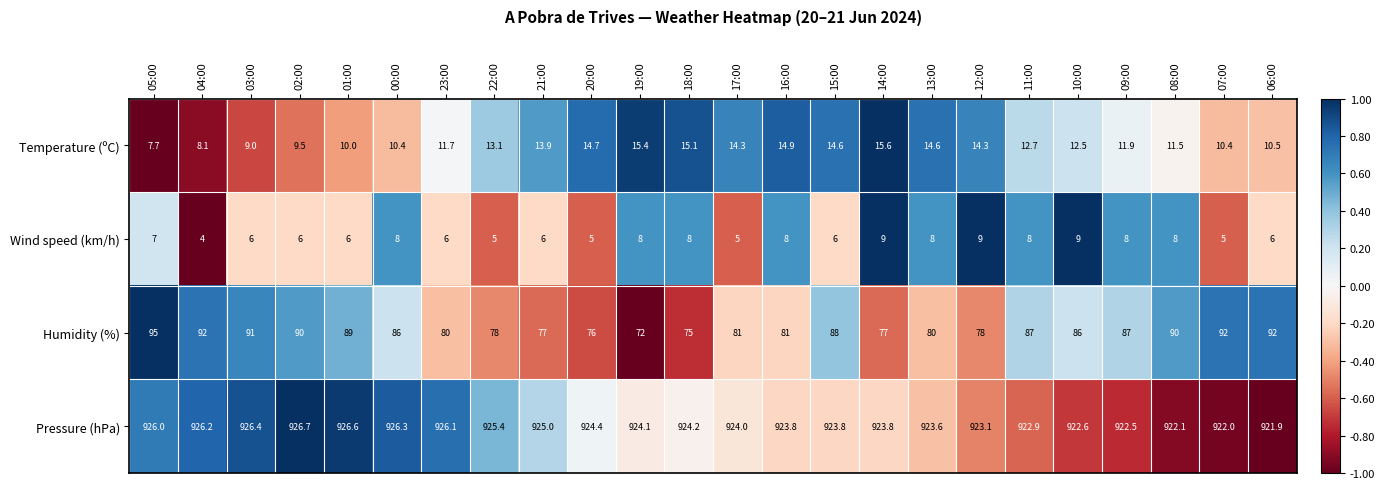

At which label does Pressure (hPa) first exceed 924?

05:00